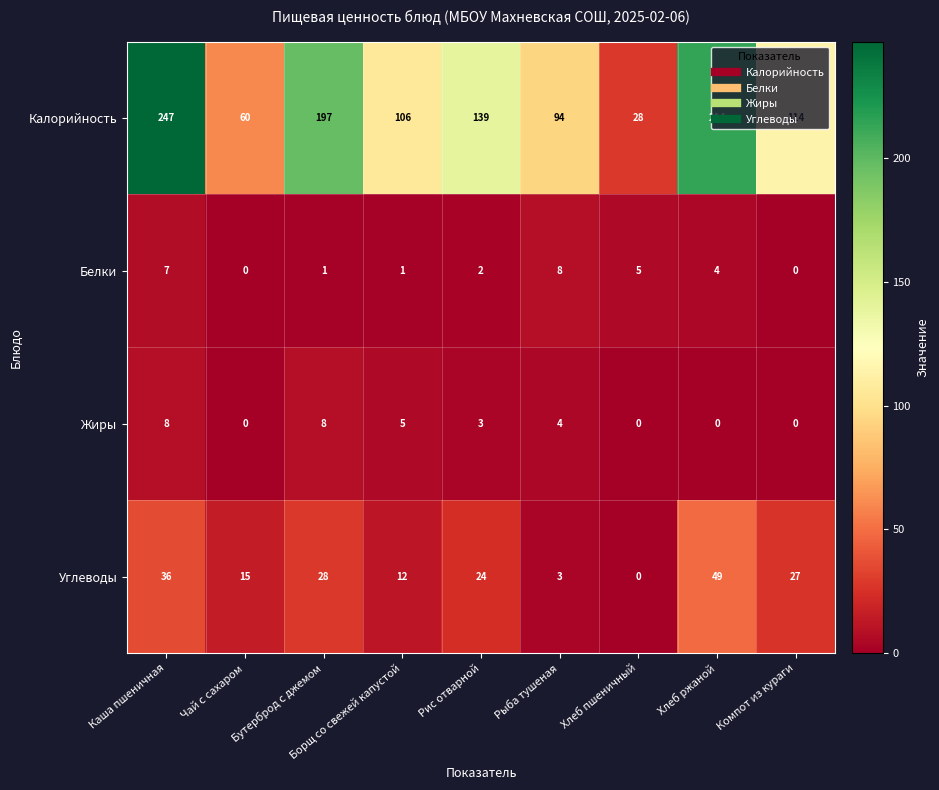

At which label is Жиры closest to 4?

Рыба тушеная